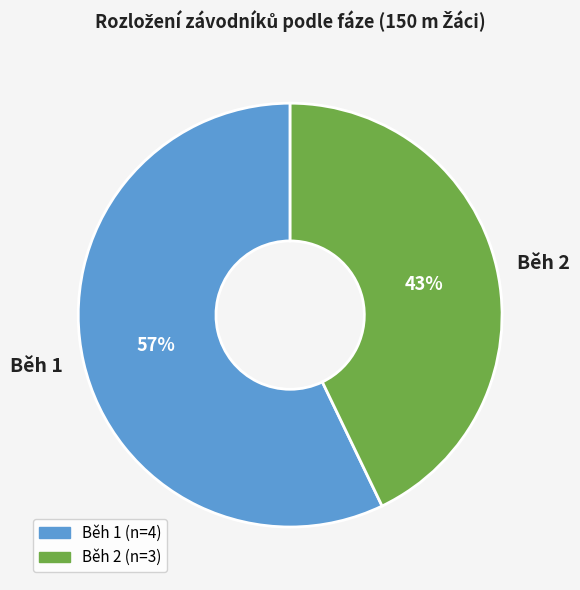

Combined, do Běh 2 and Běh 1 account for over 50%?

Yes